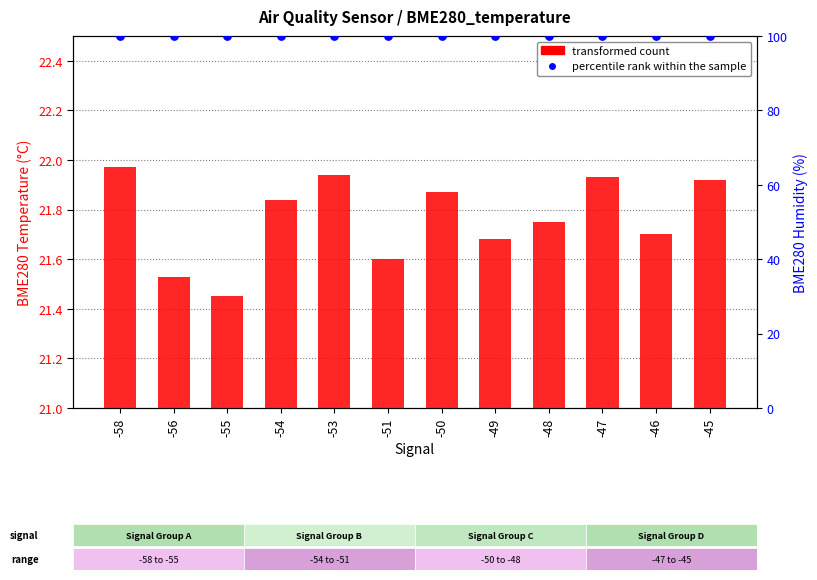

Which series has the widest spread of Y values?

transformed count